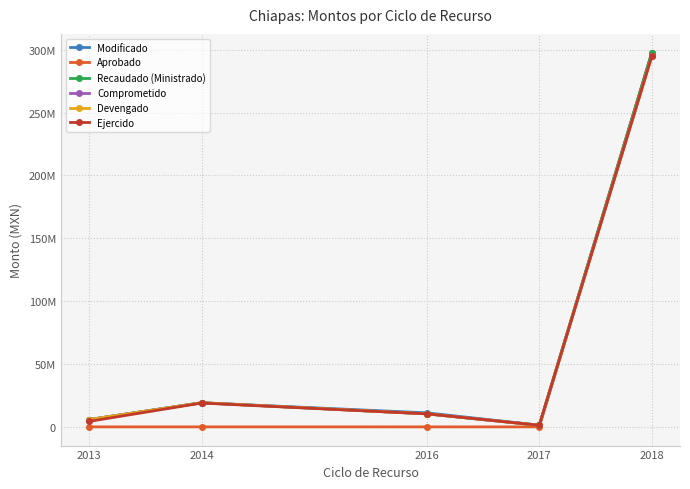

True or false: Devengado and Modificado intersect in this chart.

False